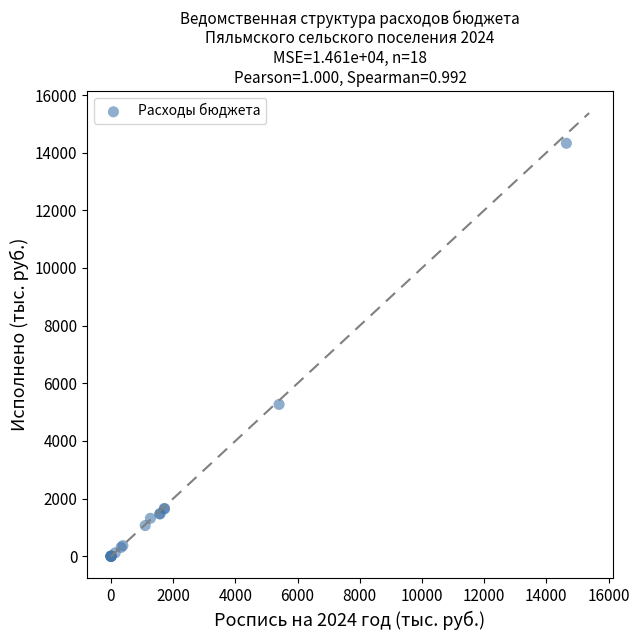

What Y value in the scatter plot is closest to 7162?

5268.2